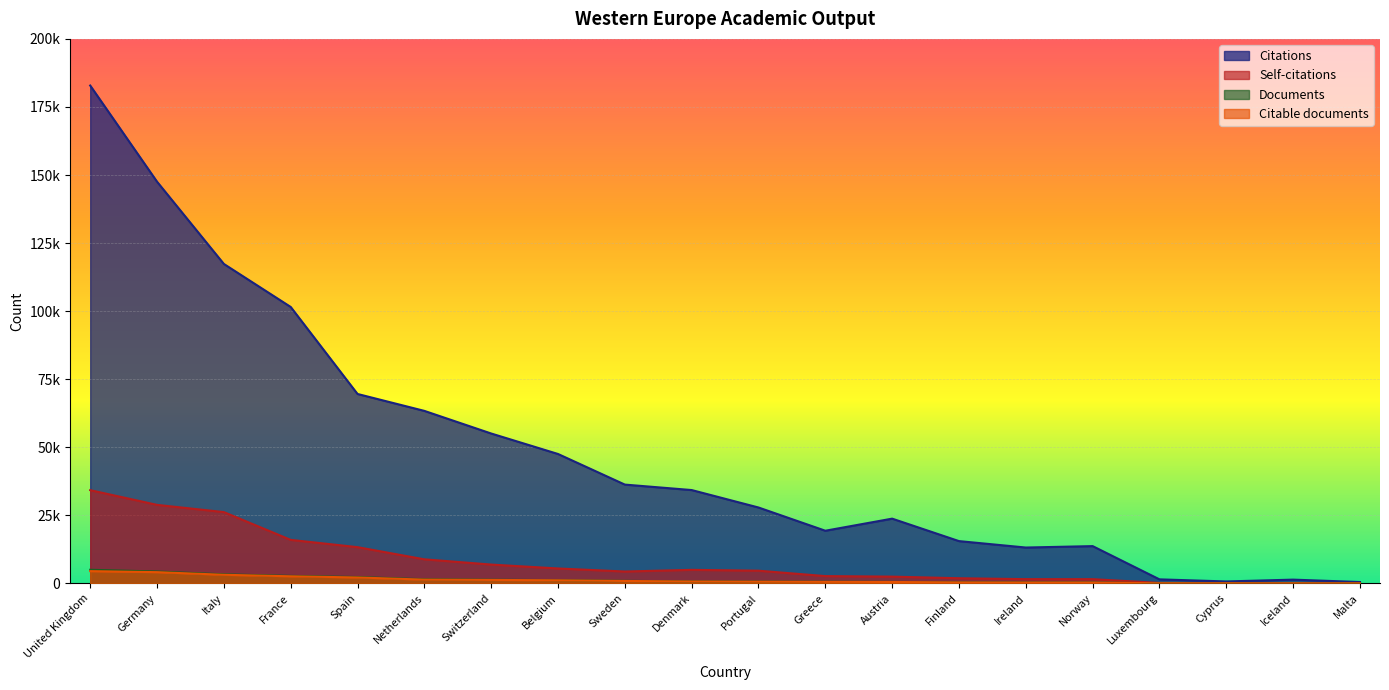

How many lines are shown in the chart?

4